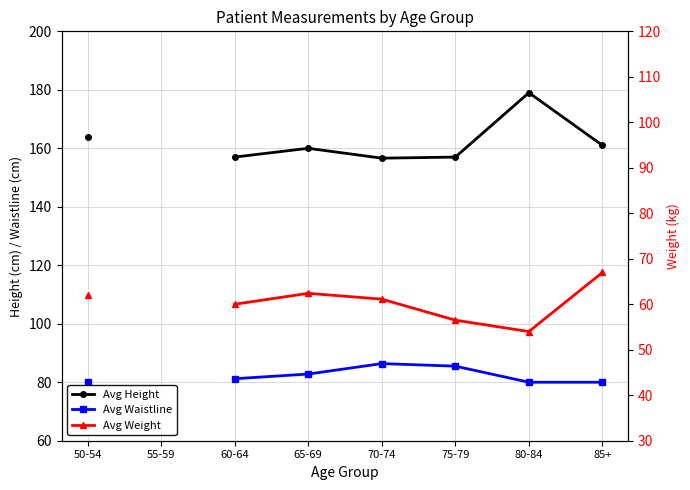

Which category has the lowest value across all series?

80-84